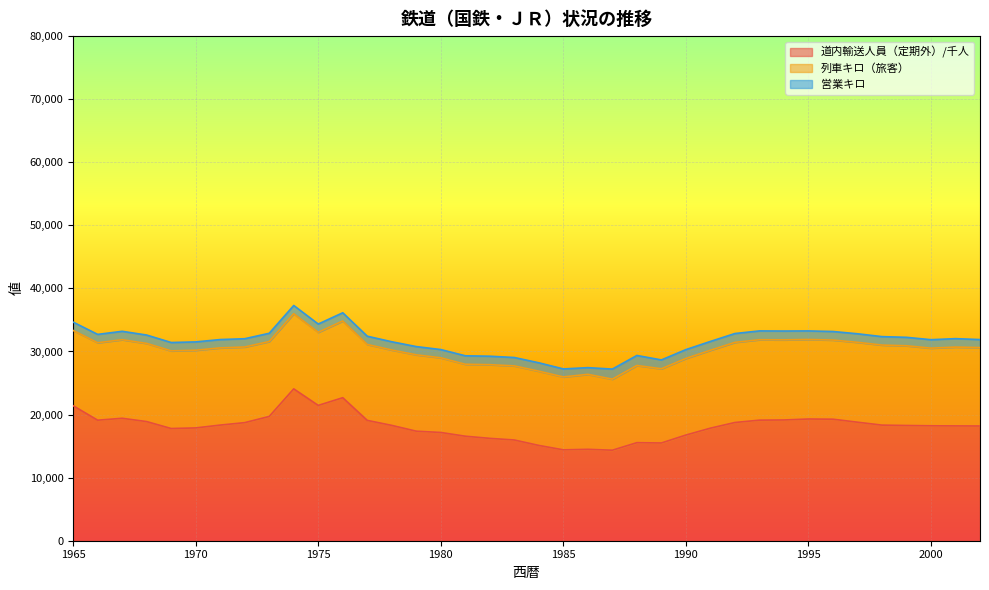

Does the chart display data point markers on the line(s)?

No